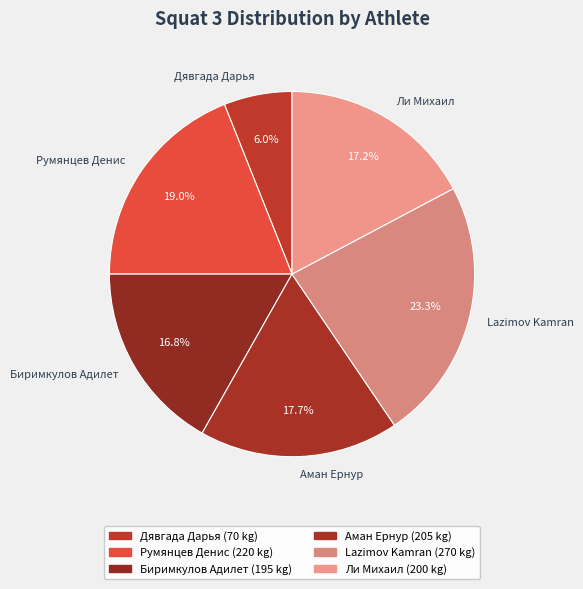

Is the sum of Дявгада Дарья and Lazimov Kamran greater than half?

No